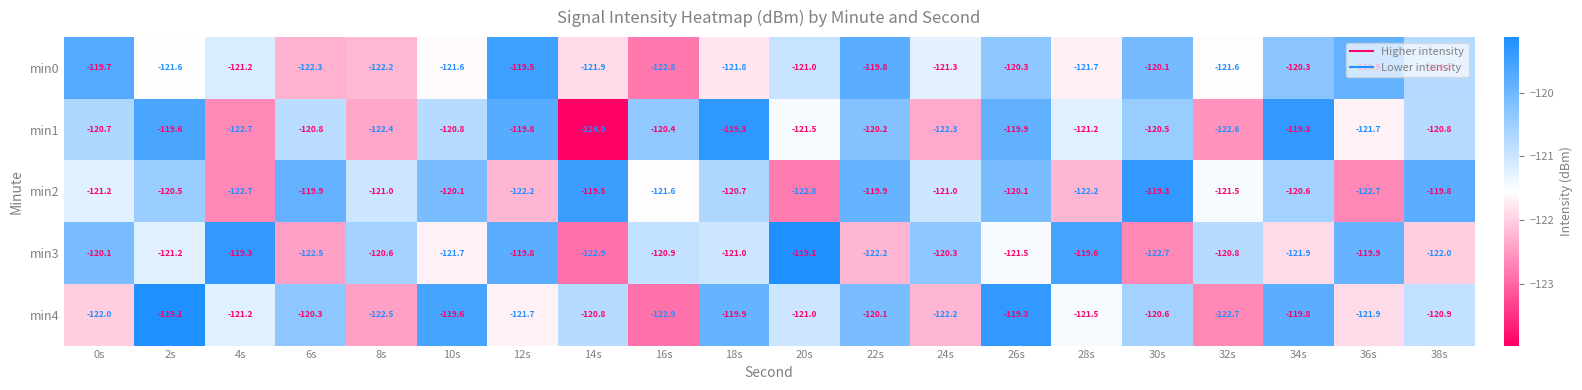

What is the sum of all min0 values?

-2421.4